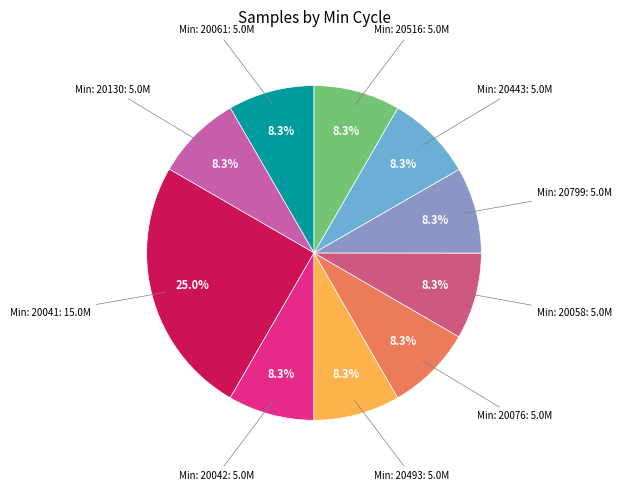

Does any single category account for the majority?

No